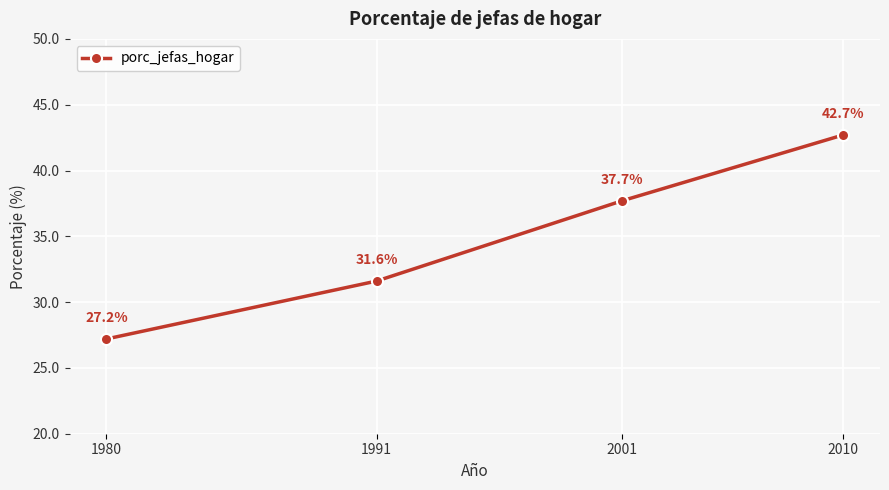

Rank the categories by value from lowest to highest.

1980, 1991, 2001, 2010